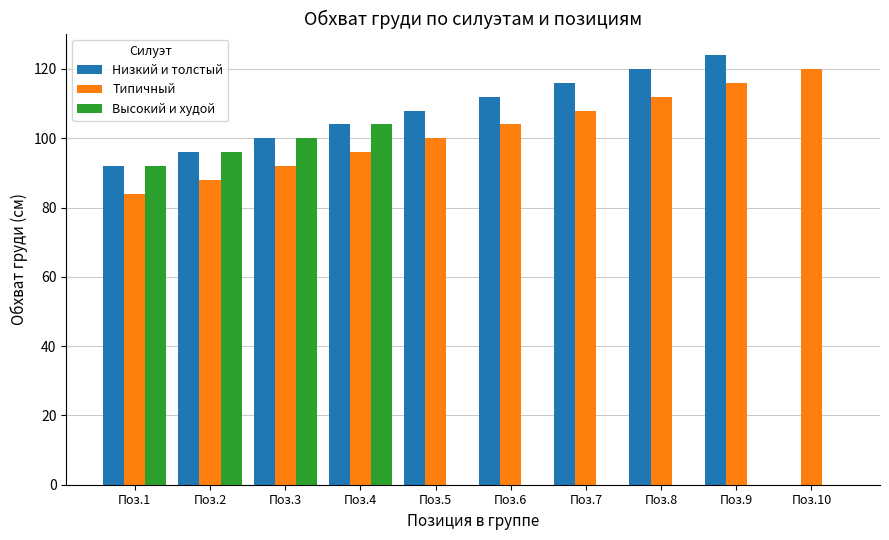

Which series has the largest range (max minus min)?

Низкий и толстый